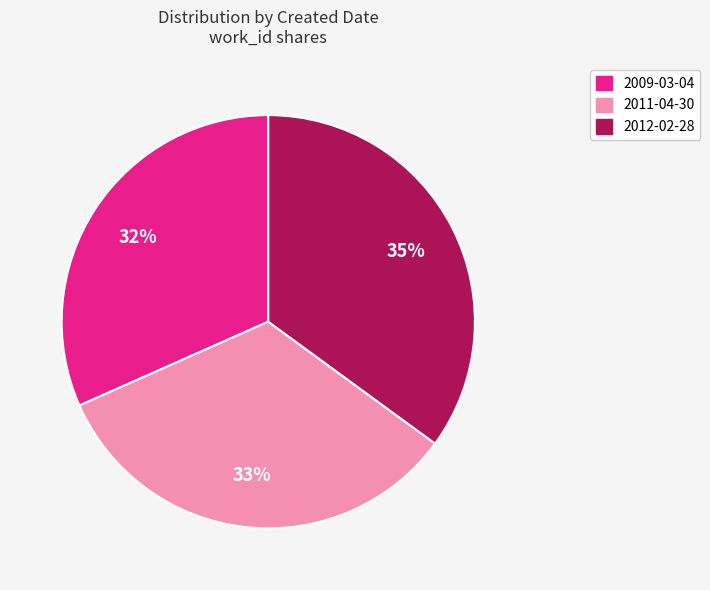

Do 2009-03-04 and 2012-02-28 together represent more than half of the pie?

Yes